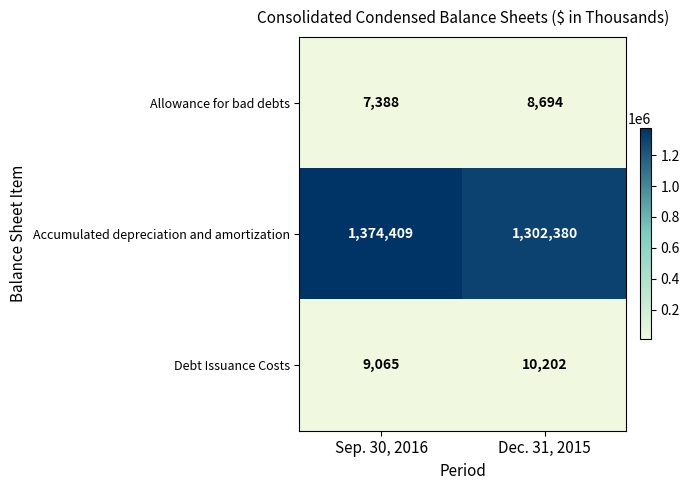

At Sep. 30, 2016, list the series in order from smallest to largest.

Allowance for bad debts, Debt Issuance Costs, Accumulated depreciation and amortization